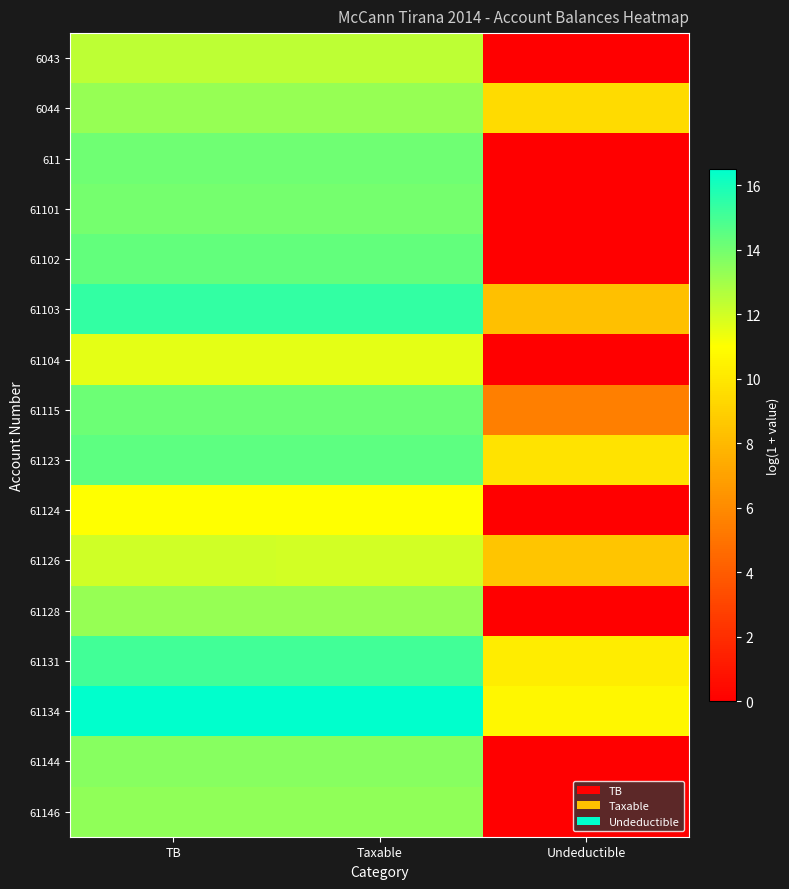

What is the total value across all series at Undeductible?

62.5